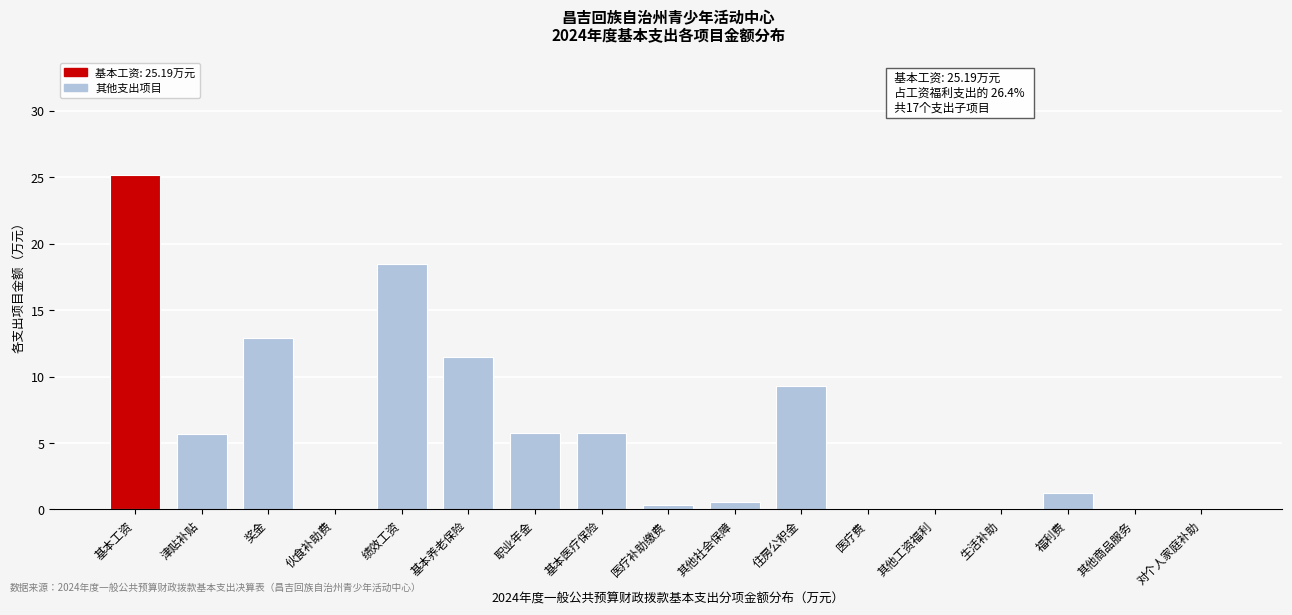

What is the maximum value shown in the chart?

25.2